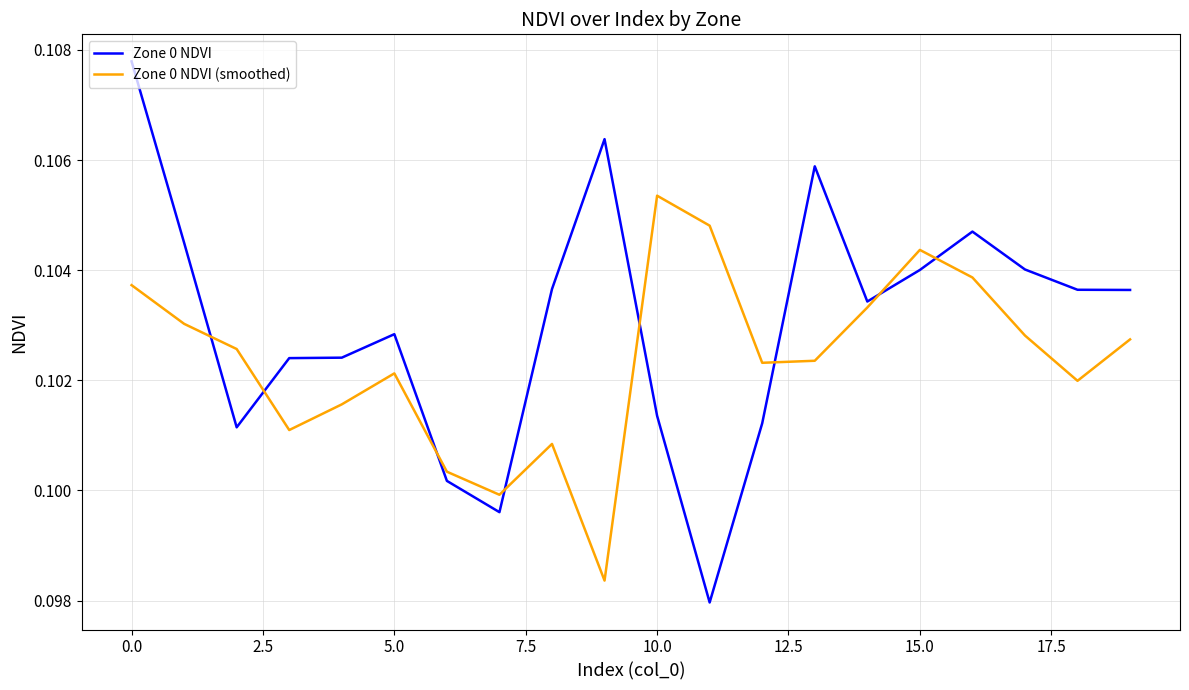

Which series has the widest spread of values?

Zone 0 NDVI